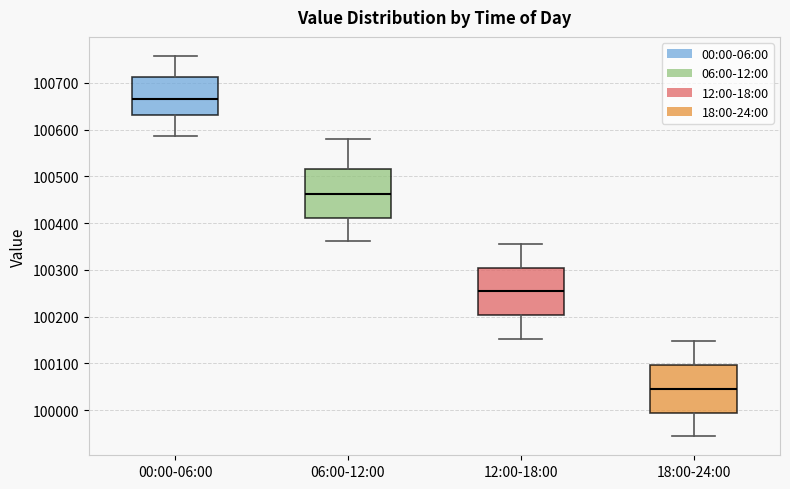

Reading left to right, read every box against the y-axis: the position of its median line, the range the box covers, and the ends of its whiskers. The values are not printed on the chart, so give them approximately, as read against the axis.

00:00-06:00: median 100670, box 100630 to 100710, whiskers 100590 to 100760
06:00-12:00: median 100460, box 100410 to 100520, whiskers 100360 to 100580
12:00-18:00: median 100250, box 100200 to 100310, whiskers 100150 to 100360
18:00-24:00: median 100050, box 99990 to 100100, whiskers 99940 to 100150